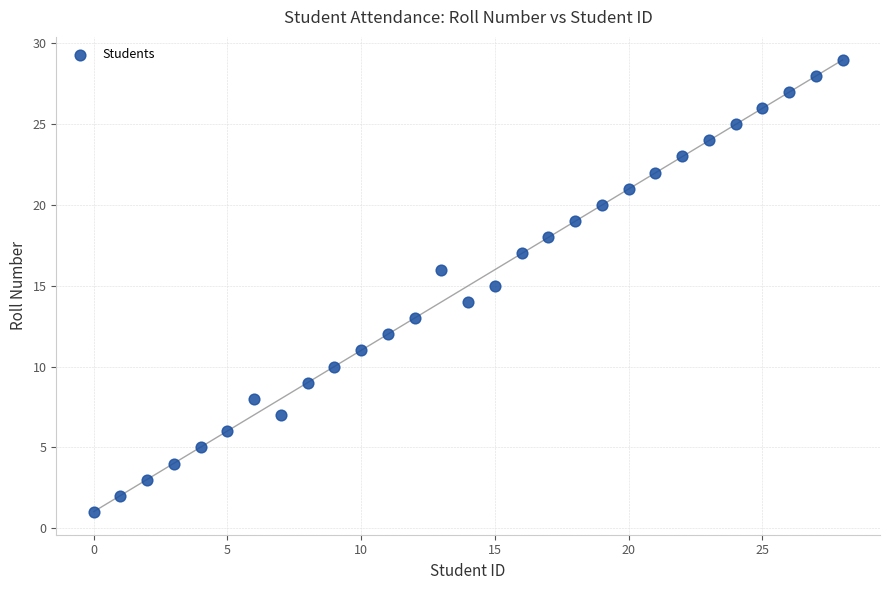

What is the range of Y values (max minus min)?

28